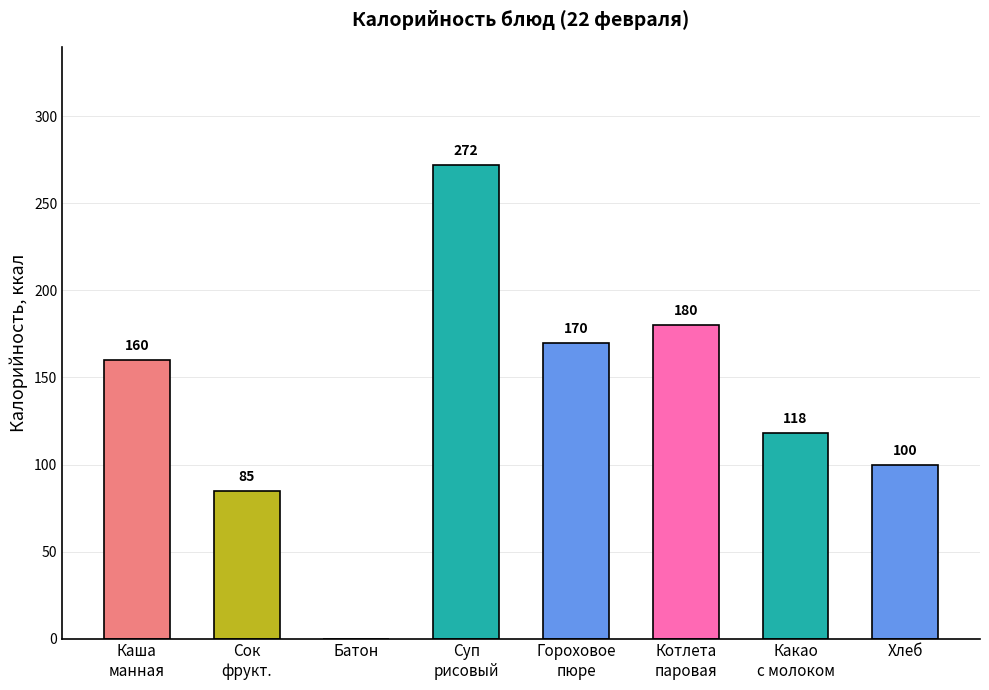

What is the label of the 3rd bar from the left?

Батон